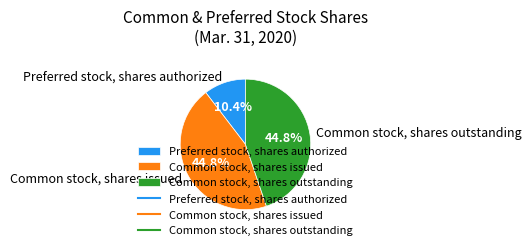

True or false: Preferred stock, shares authorized accounts for 10% of the total.

True